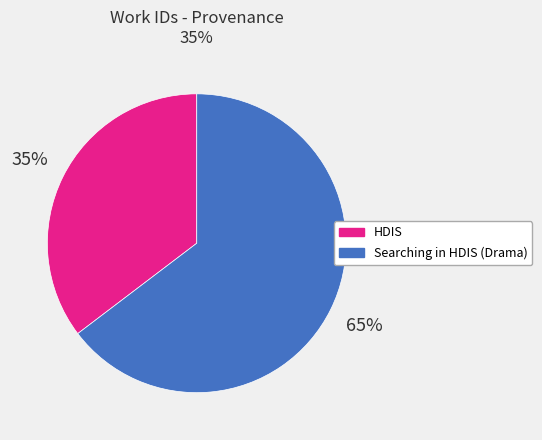

To the nearest percent, what is the combined percentage of HDIS and Searching in HDIS (Drama)?

100%